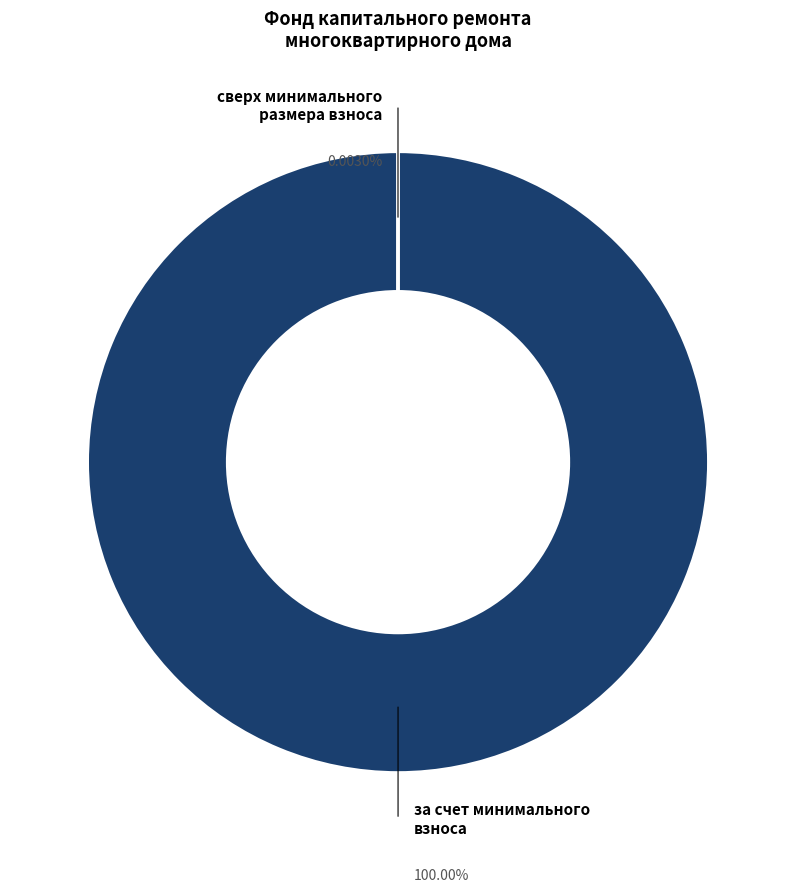

Does сверх минимального размера взноса account for over 50% of the chart?

No